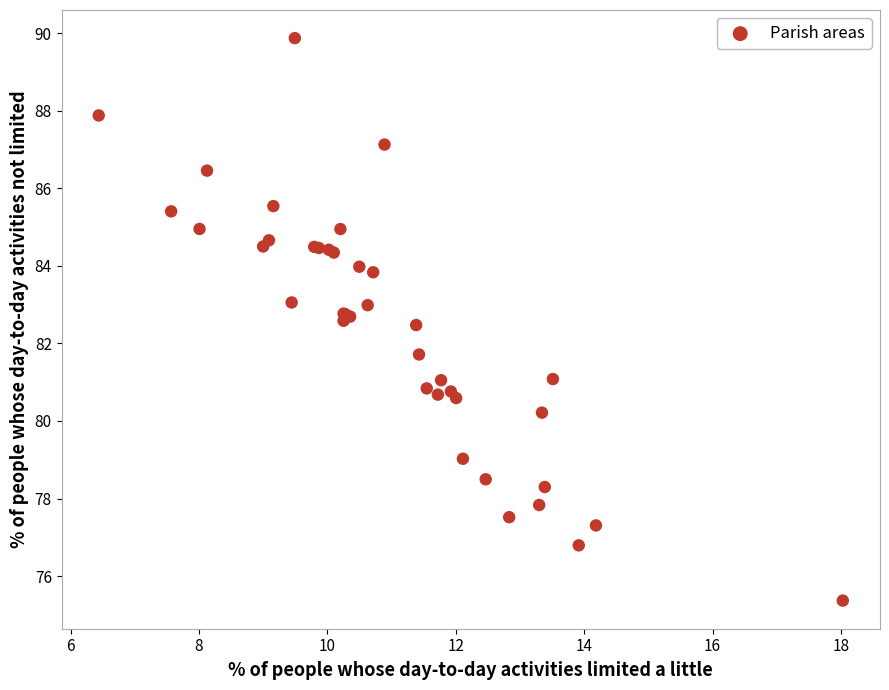

What Y value in the scatter plot is closest to 82?

81.7